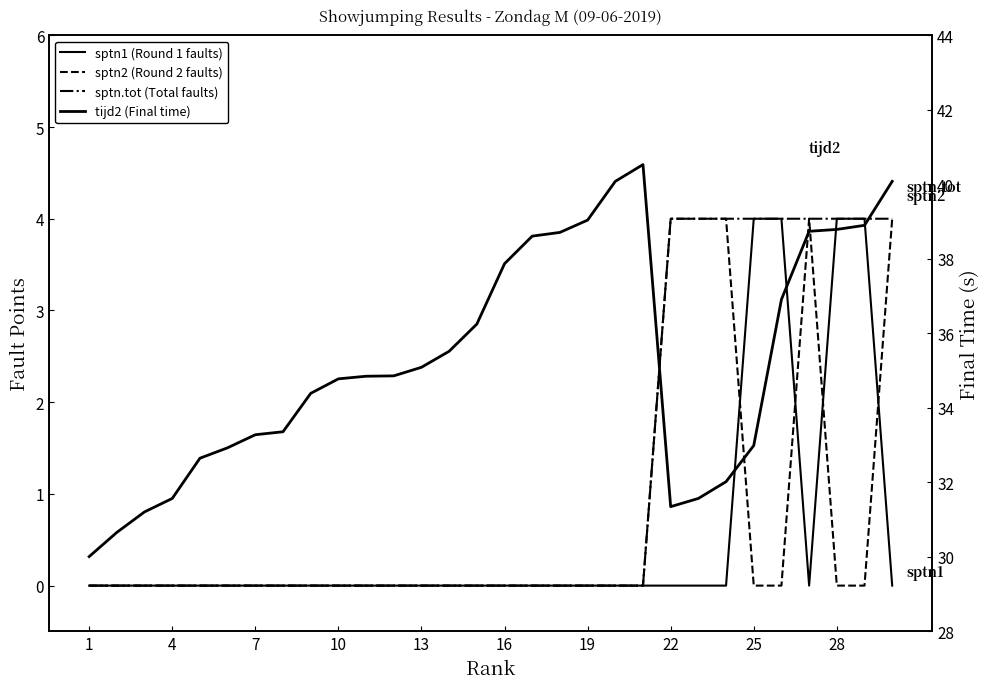

Is it true that sptn.tot (Total faults) equals 0.0 at 1?

True